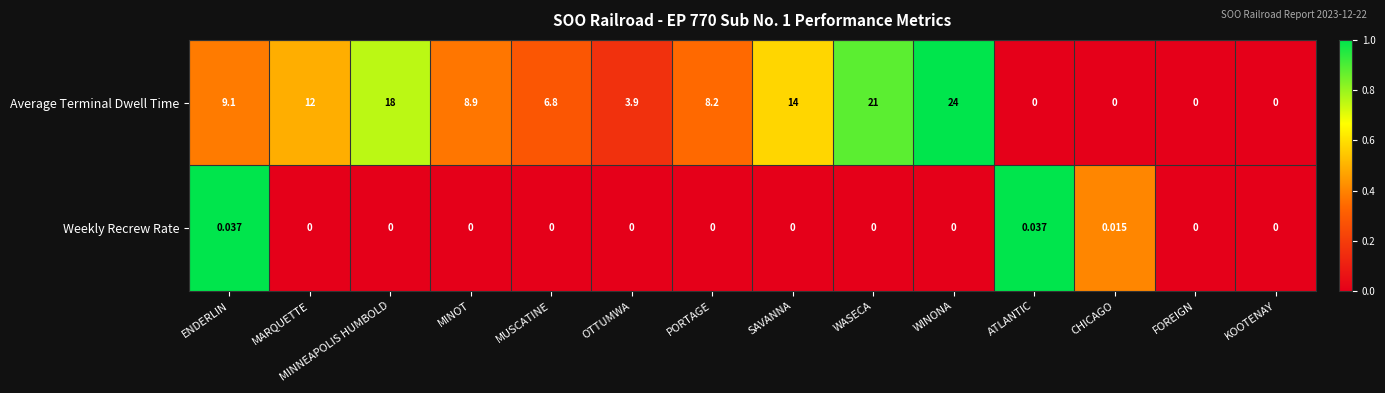

Rank the series by their maximum value, from highest to lowest.

Average Terminal Dwell Time, Weekly Recrew Rate